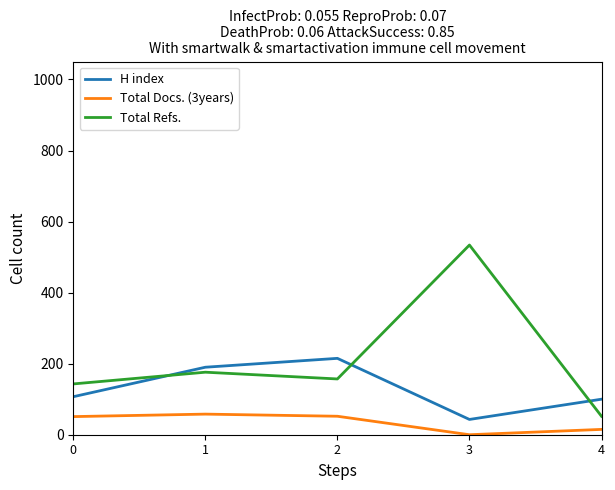

What is the average value of the H index series?

131